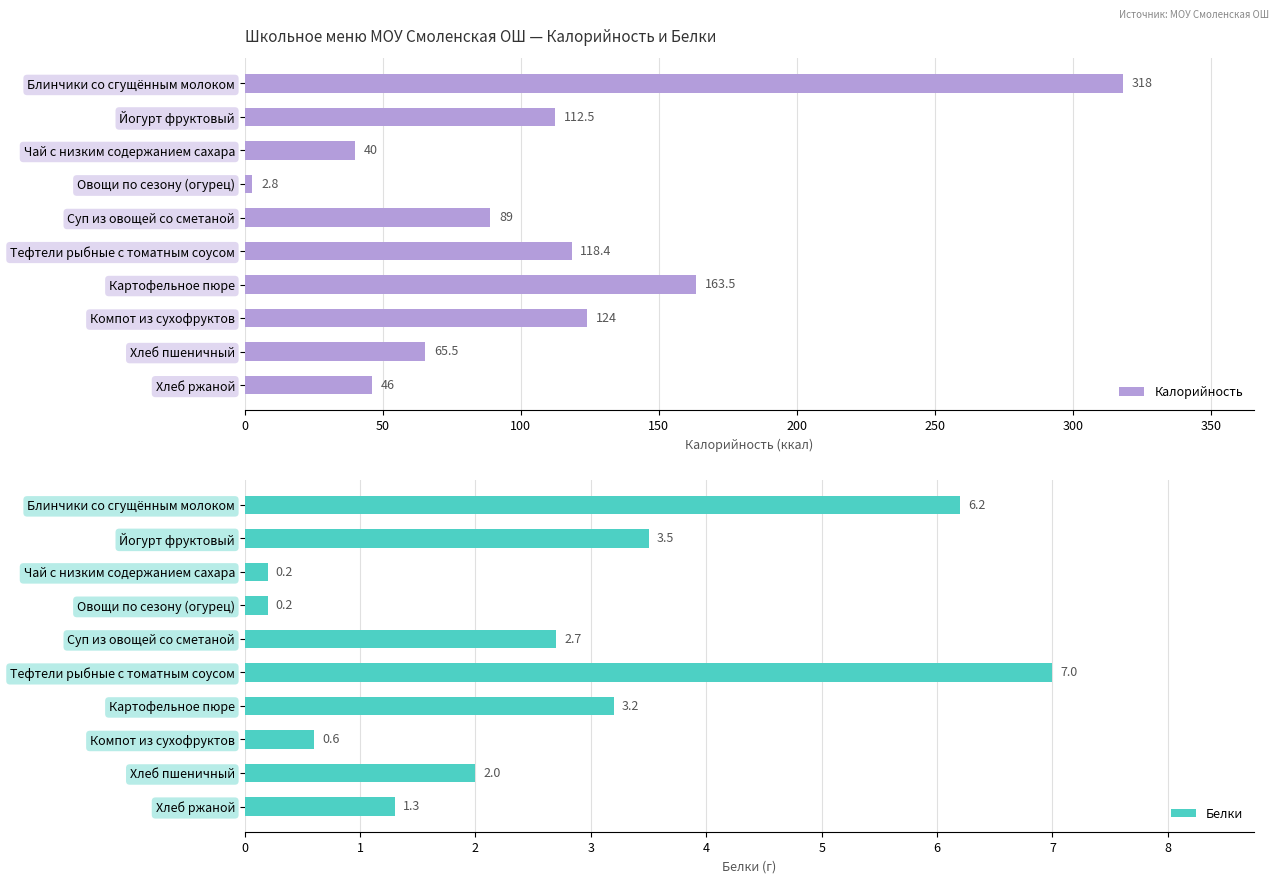

At which label does Калорийность reach its minimum?

Овощи по сезону (огурец)